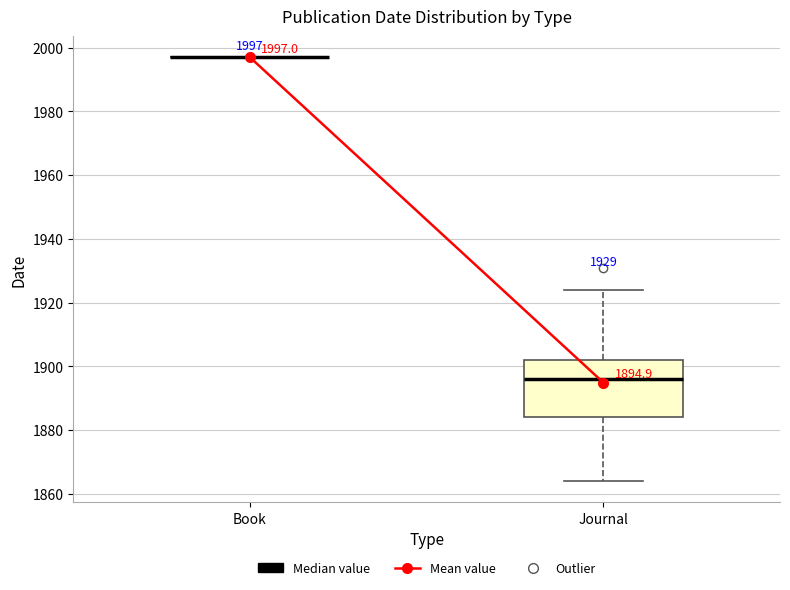

Which box is the tallest, from its lower edge to its upper edge?

Journal